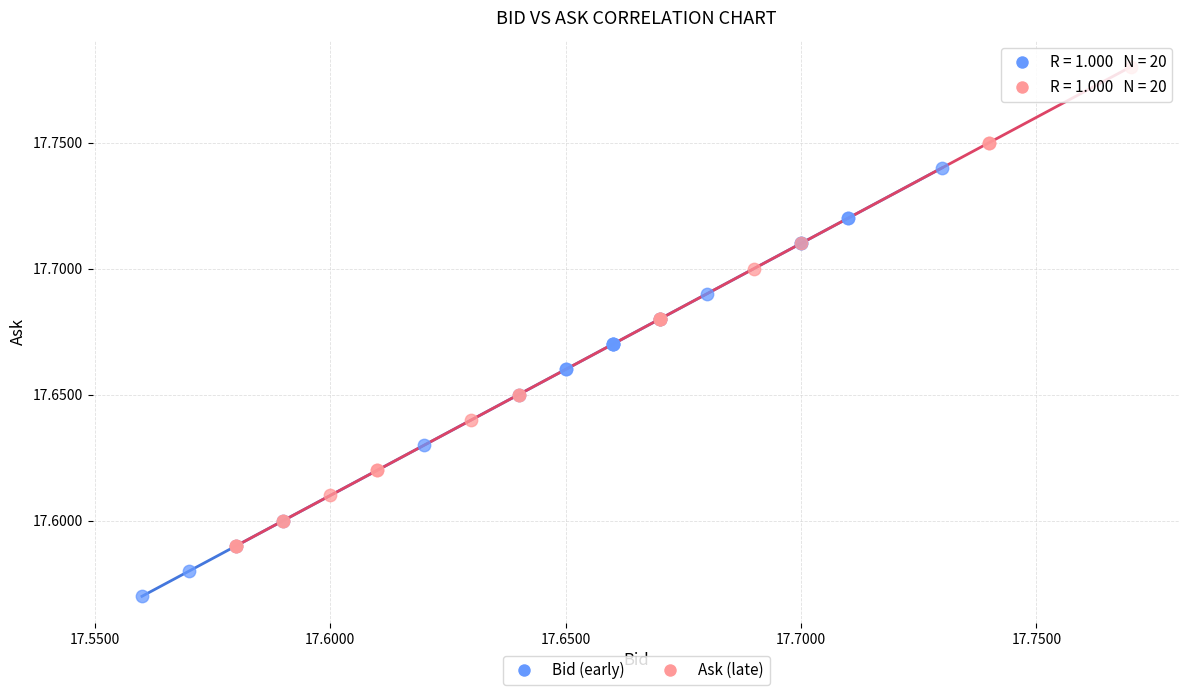

Which series reaches the minimum Y coordinate?

Bid (early)